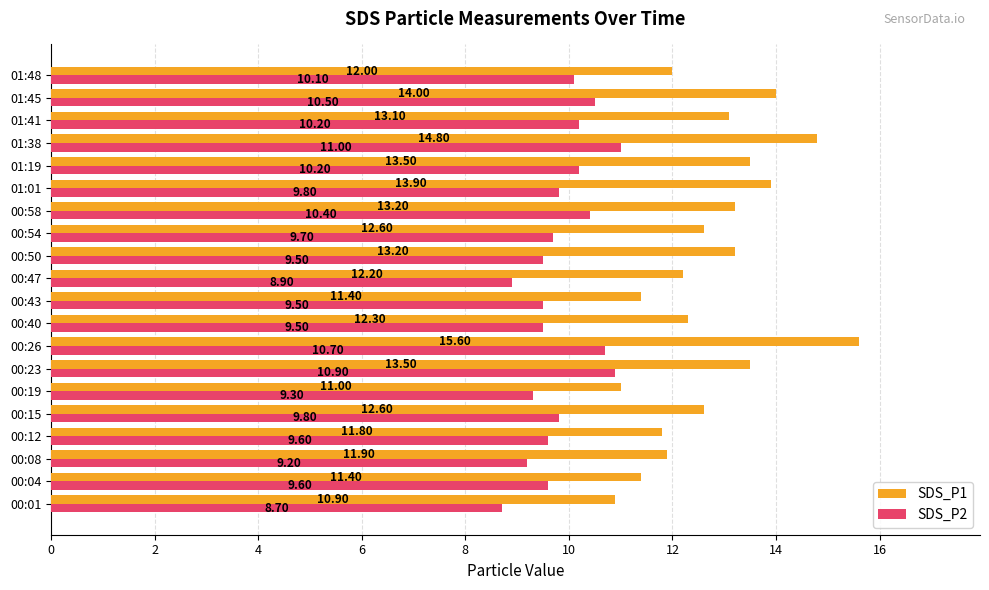

What is the average value of the SDS_P2 series?

9.9